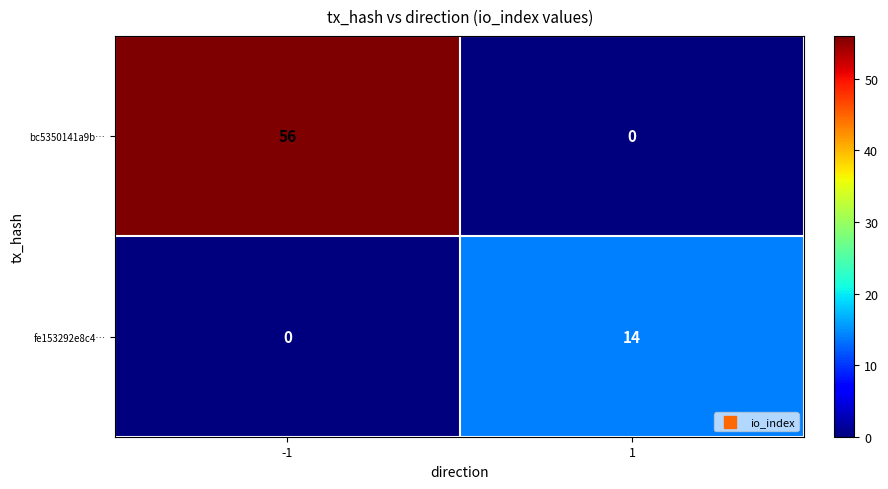

Reading right to left, transcribe all the data shown in this chart.

bc5350141a9b…: 0	56
fe153292e8c4…: 14	0